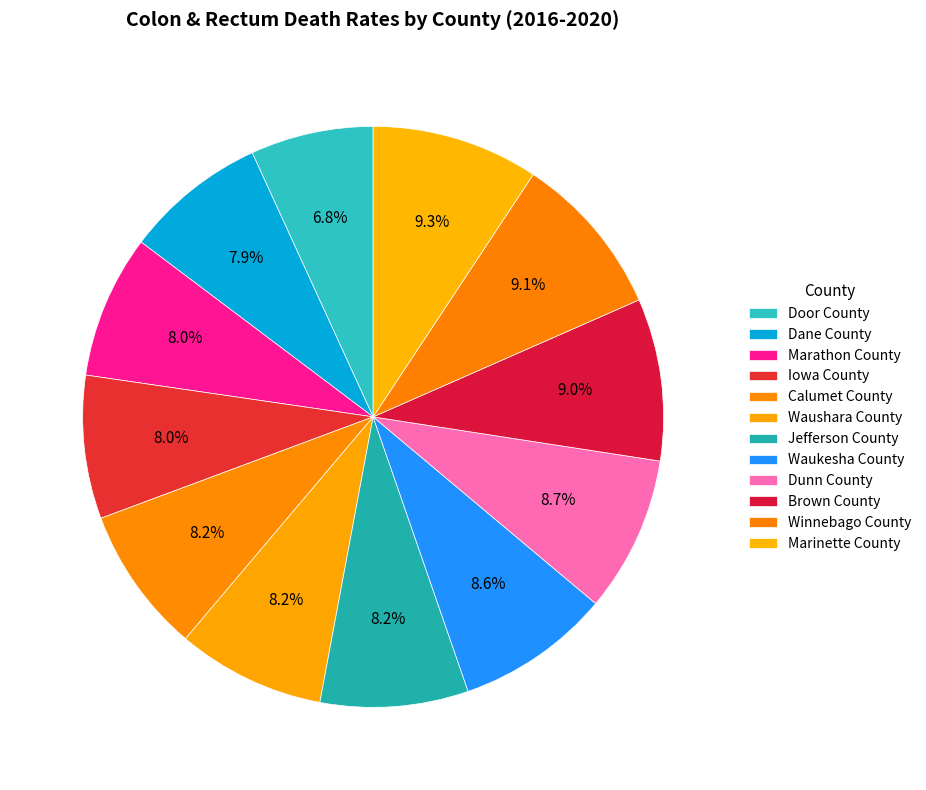

What percentage do Waushara County and Brown County together represent?

17.3%